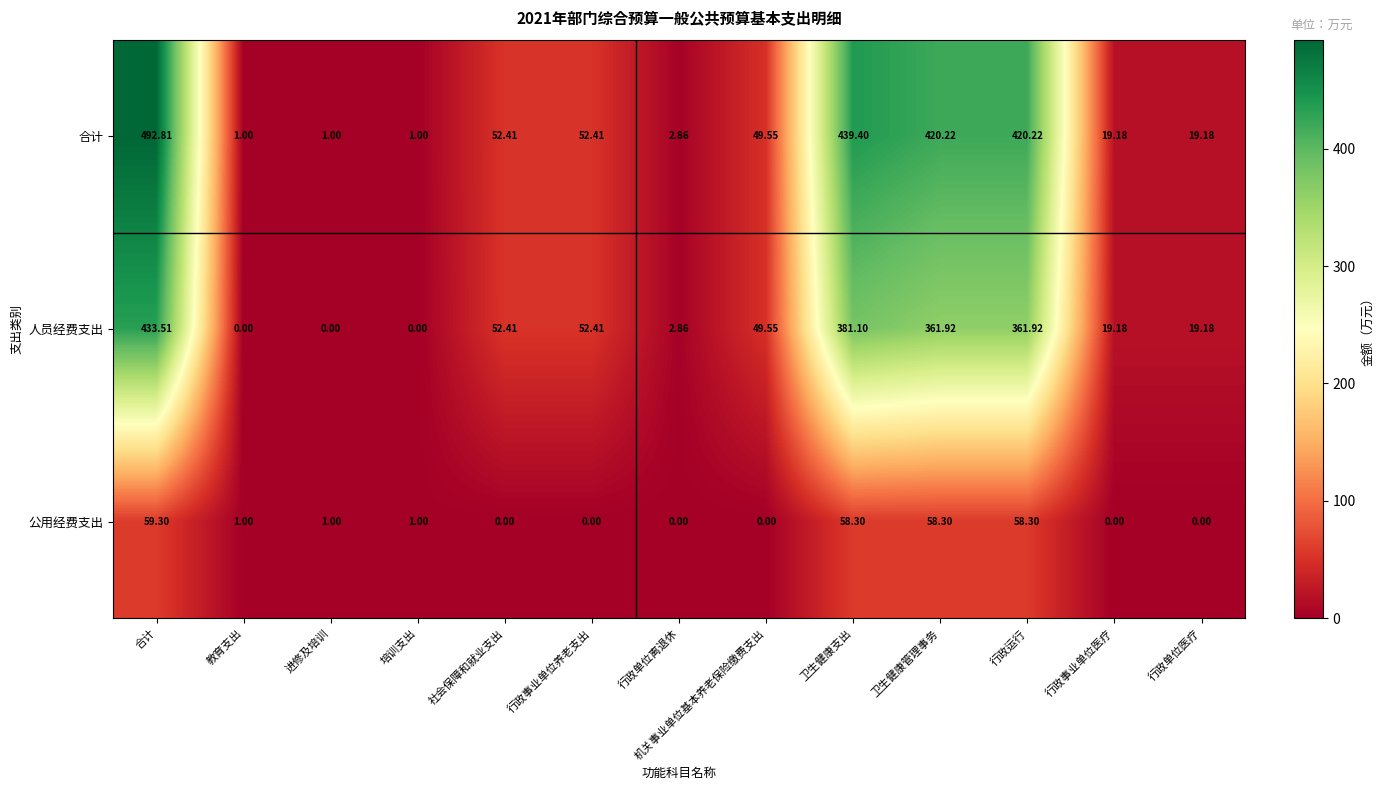

Between 合计 and 社会保障和就业支出, which series saw the biggest shift?

合计